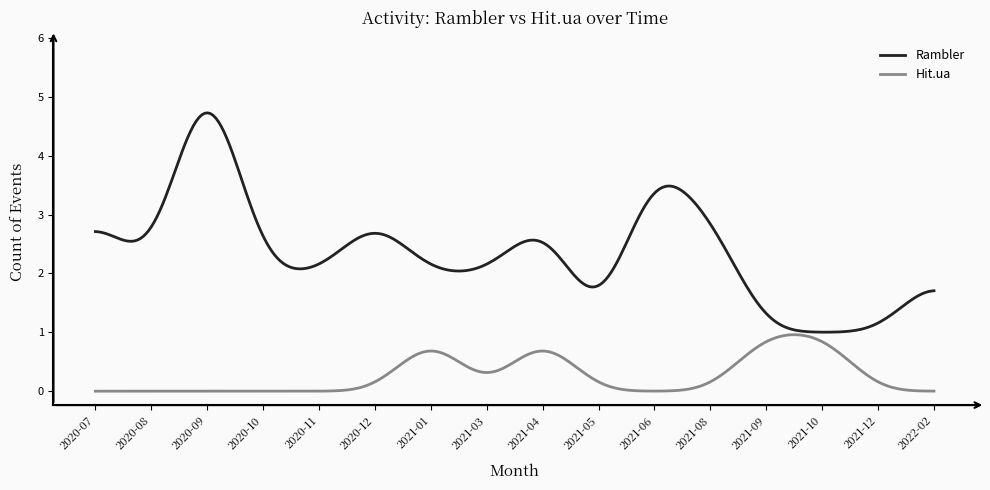

Which series has the widest spread of values?

Rambler